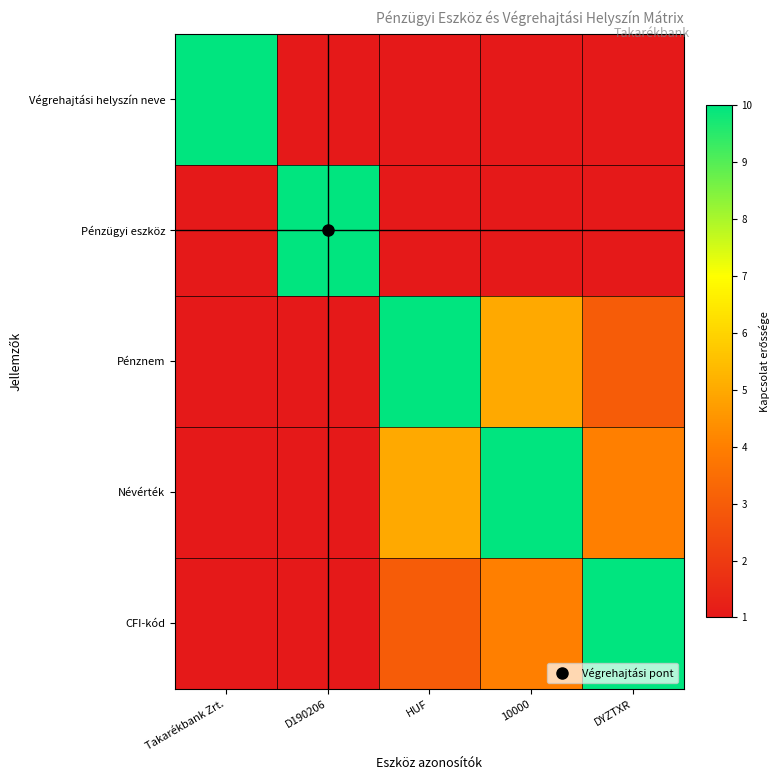

Rank the series at HUF from lowest to highest value.

Végrehajtási helyszín neve, Pénzügyi eszköz, CFI-kód, Névérték, Pénznem